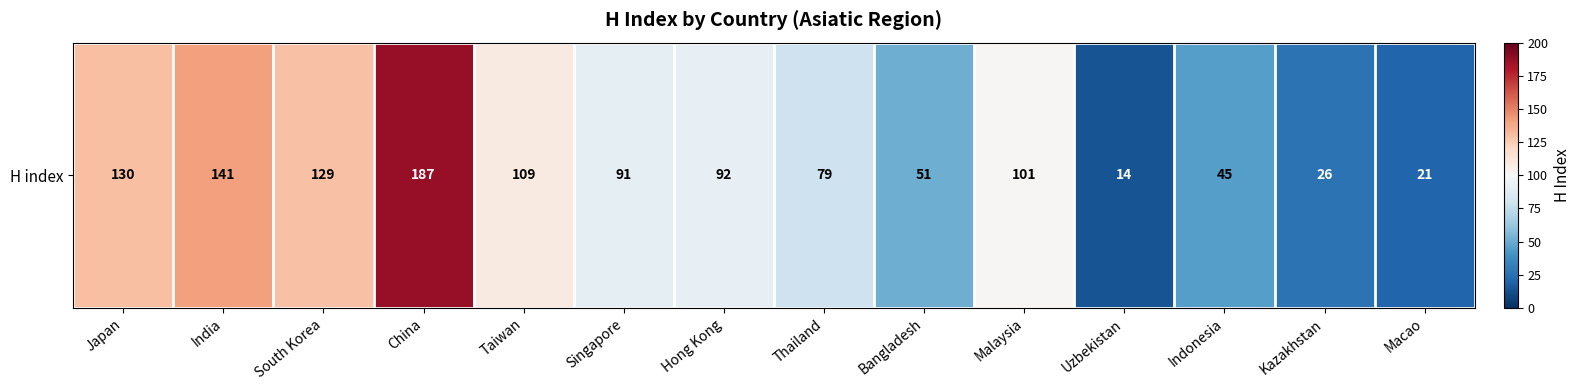

Rank the categories by value from lowest to highest.

Uzbekistan, Macao, Kazakhstan, Indonesia, Bangladesh, Thailand, Singapore, Hong Kong, Malaysia, Taiwan, South Korea, Japan, India, China